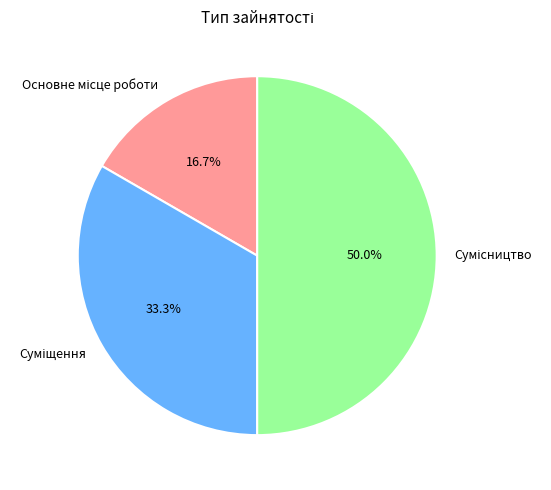

Count the number of slices in the pie.

3